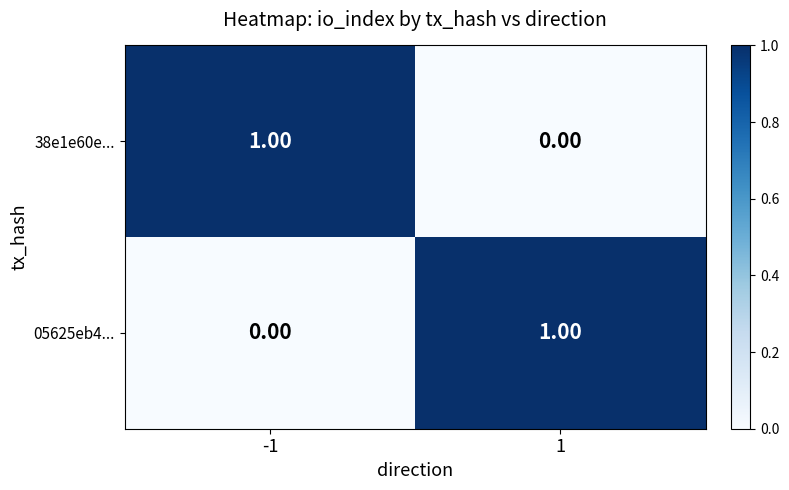

At -1, list the series in order from largest to smallest.

38e1e60e..., 05625eb4...